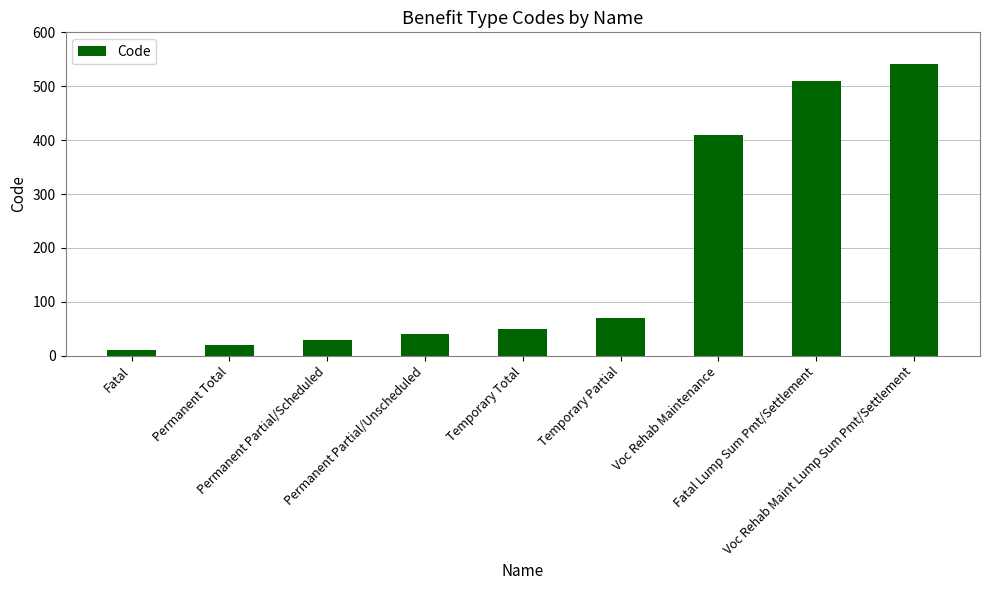

Approximately how many times larger is the value at Permanent Partial/Scheduled compared to Temporary Partial?

0.4